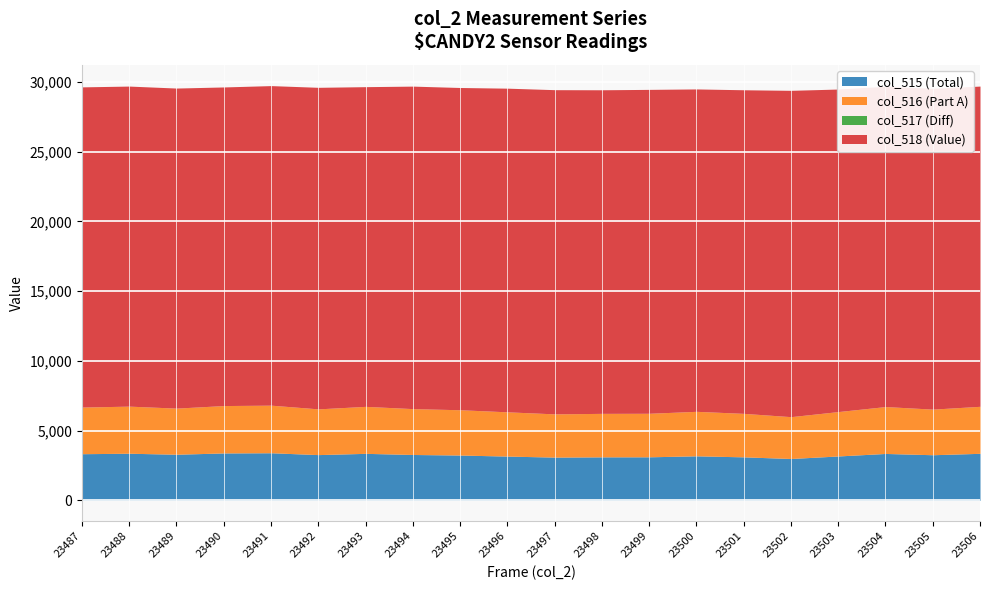

What is the total value across all series at 23504?

29679